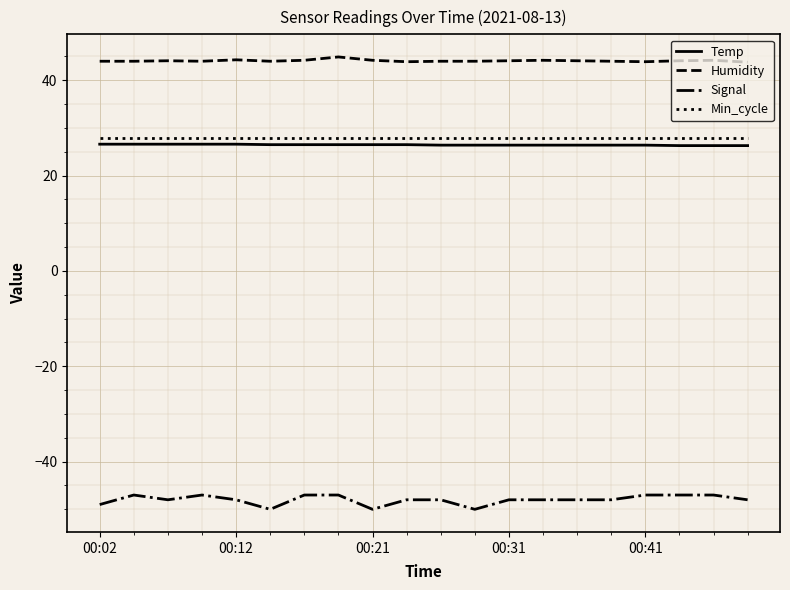

What is the minimum value shown in the chart?

-50.0